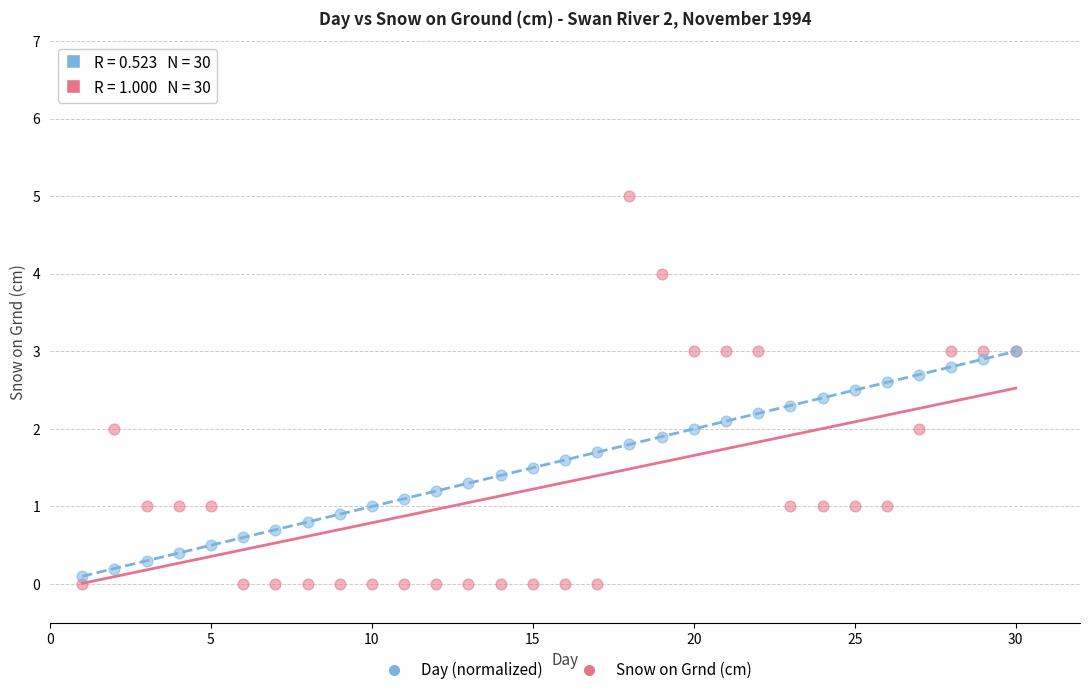

Which series contains the lowest Y value?

Snow on Grnd (cm)